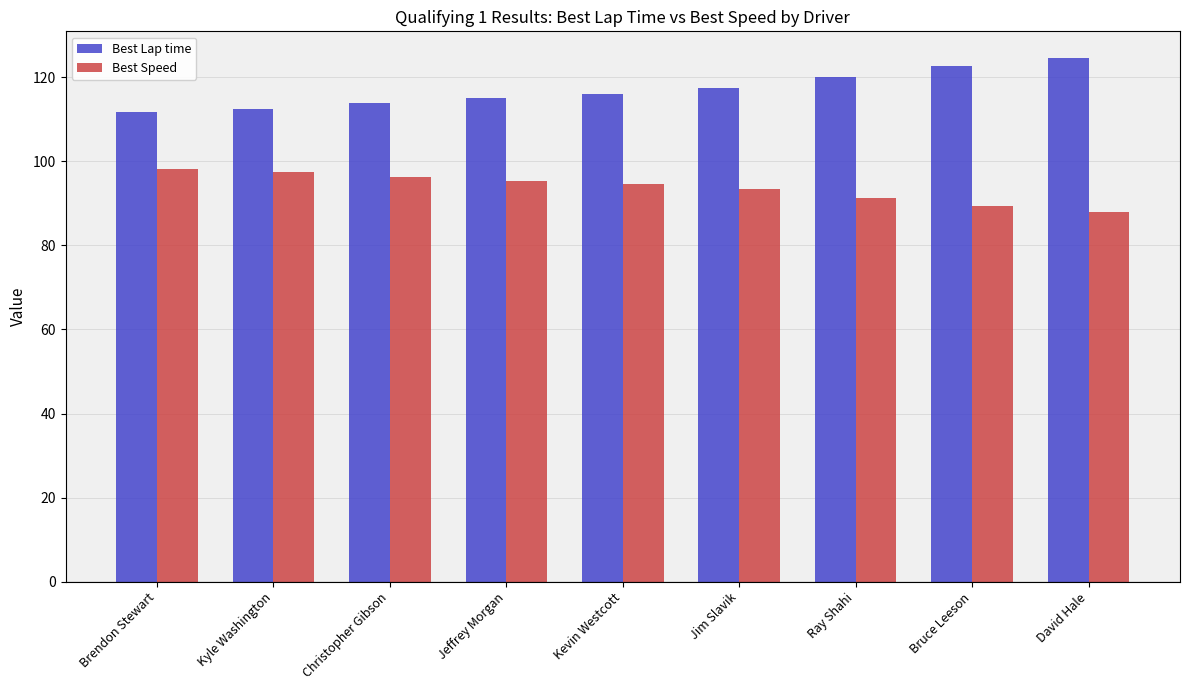

Which category has the lowest value across all series?

David Hale